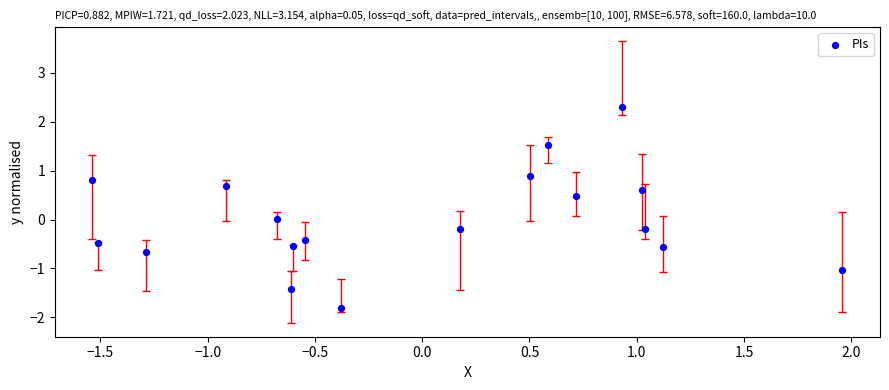

What is the range of Y values (max minus min)?

4.1